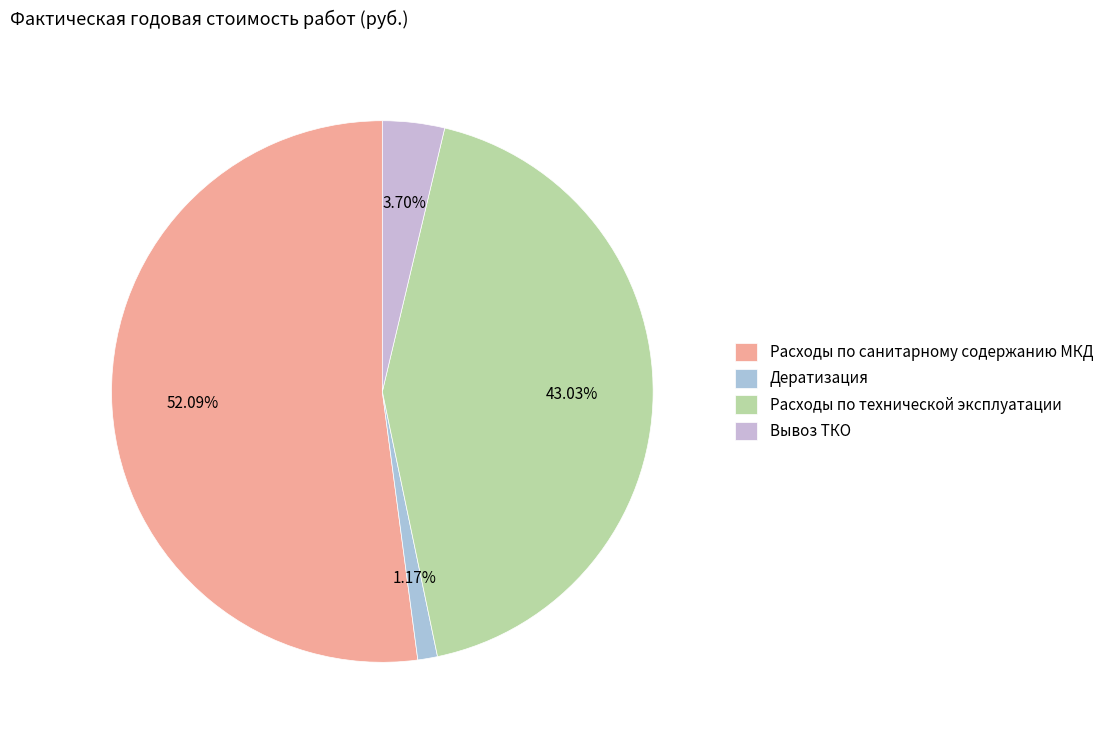

Which category has the smallest portion of the pie?

Дератизация